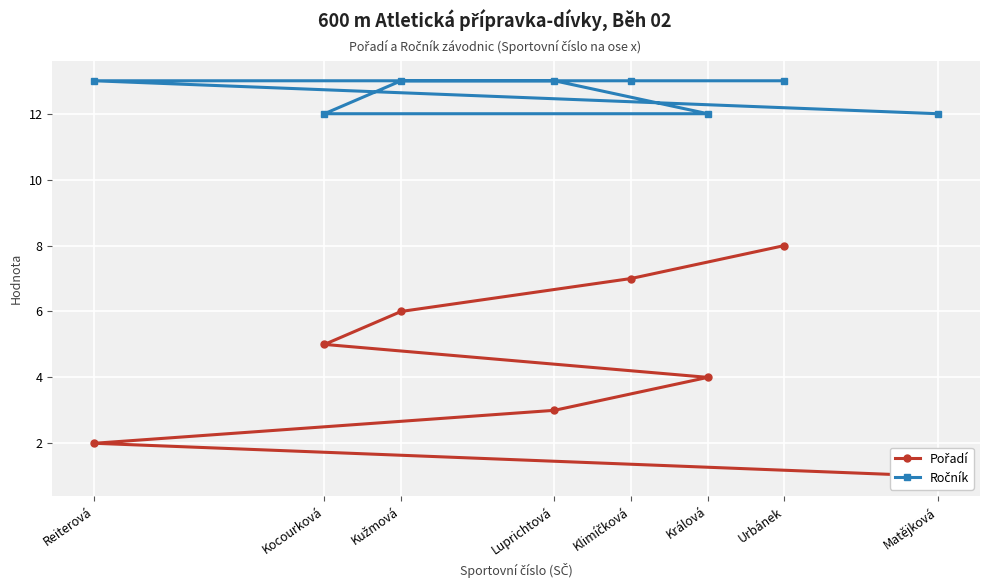

Which series changed the most between Matějková and Králová?

Pořadí